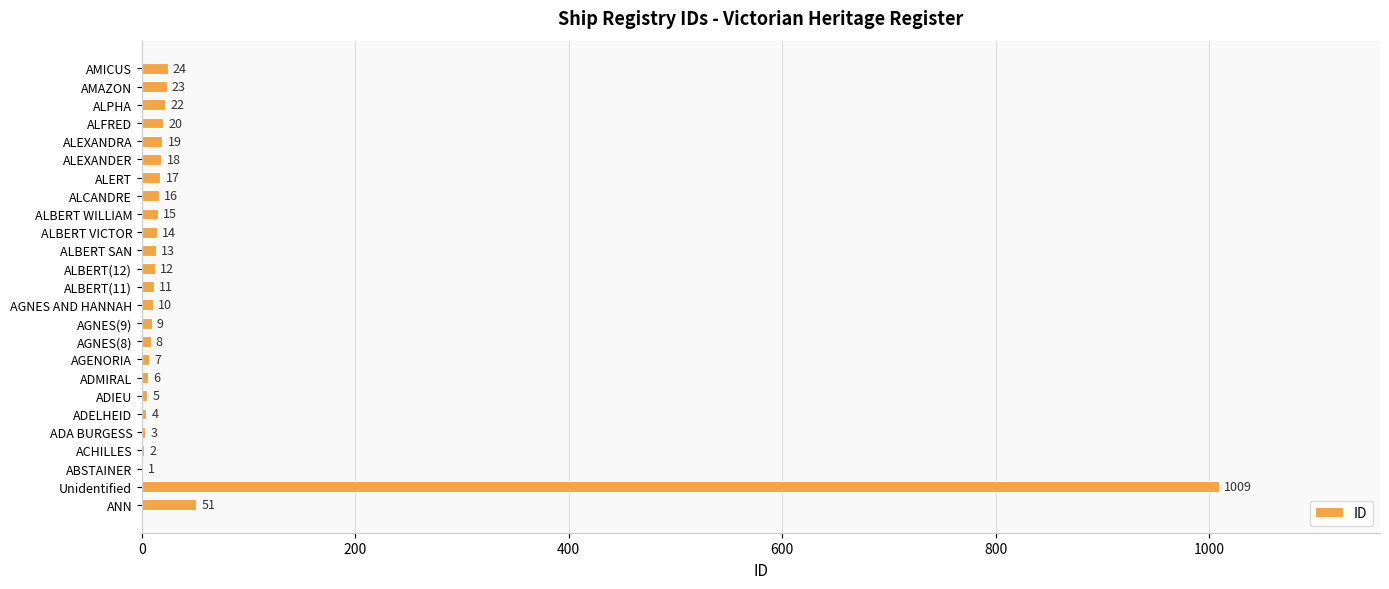

Between Unidentified and AGNES(9), which is larger?

Unidentified